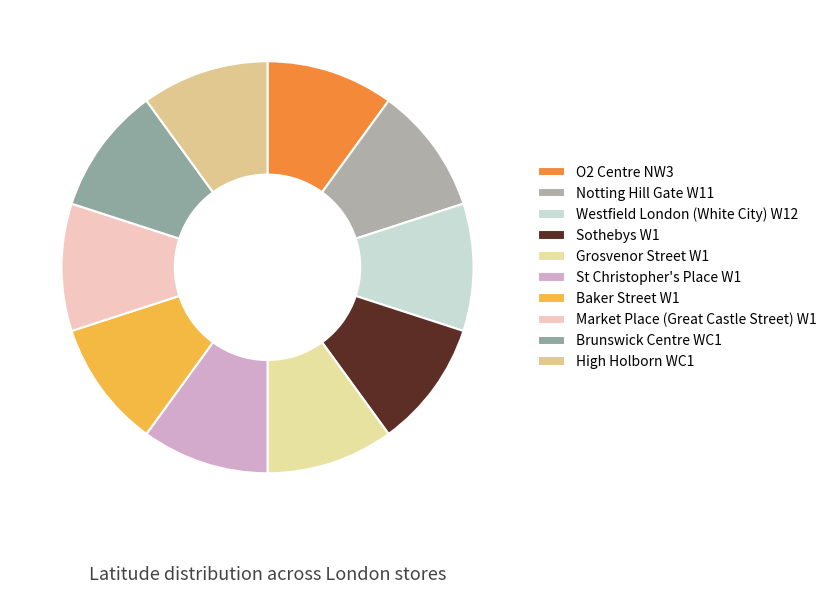

How many slices are in this pie chart?

10